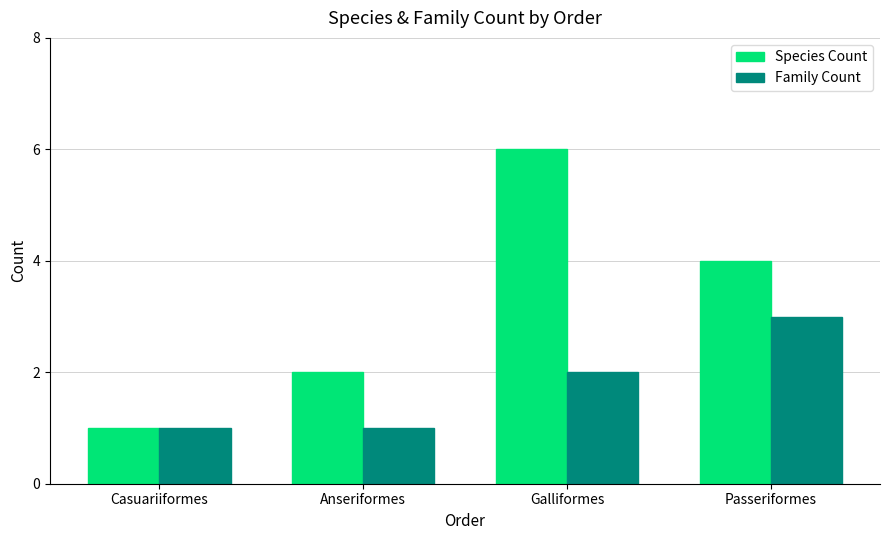

What is the maximum value for Species Count?

6